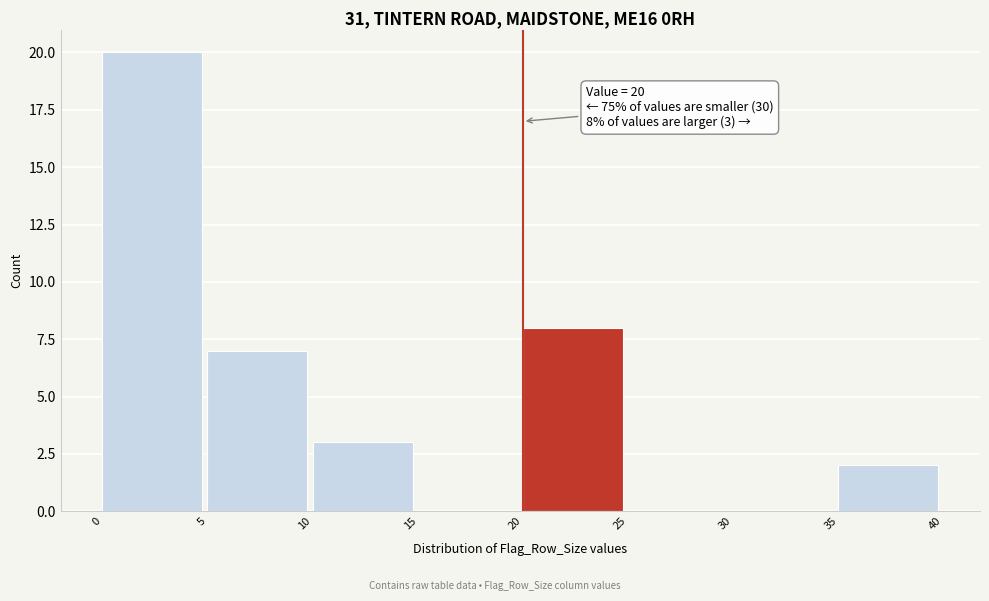

Over which range of the x-axis is the bar tallest?

0 to 5